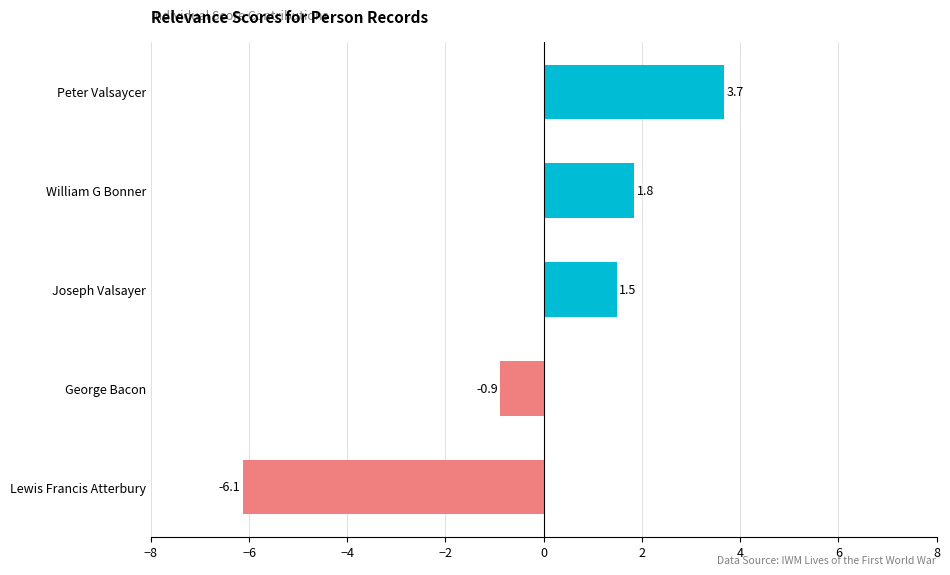

At which category does the chart reach its peak across all series?

Peter Valsaycer